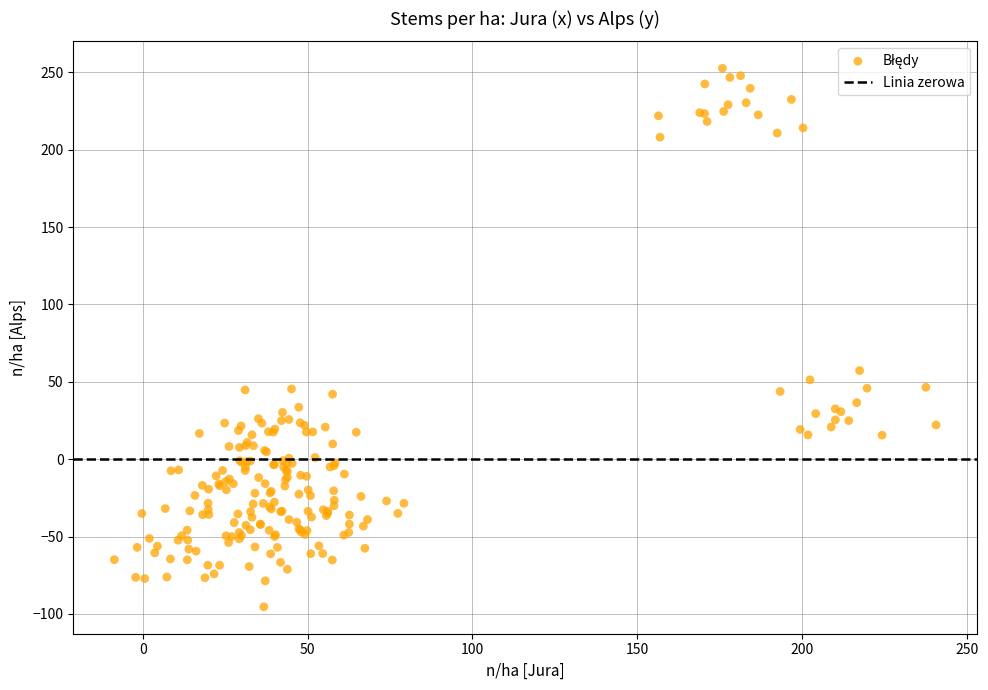

What Y value in the scatter plot is closest to 78?

57.2